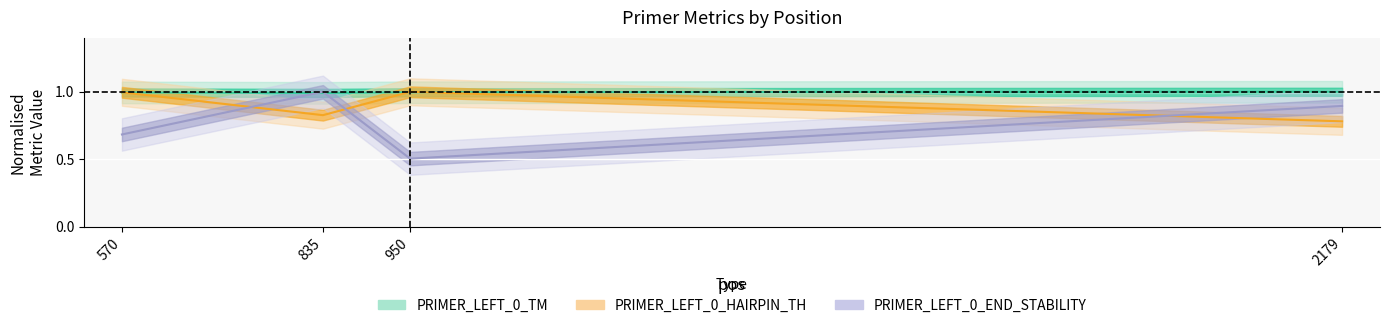

How many PRIMER_LEFT_0_TM (Estimate) values are between 0 and 1?

4